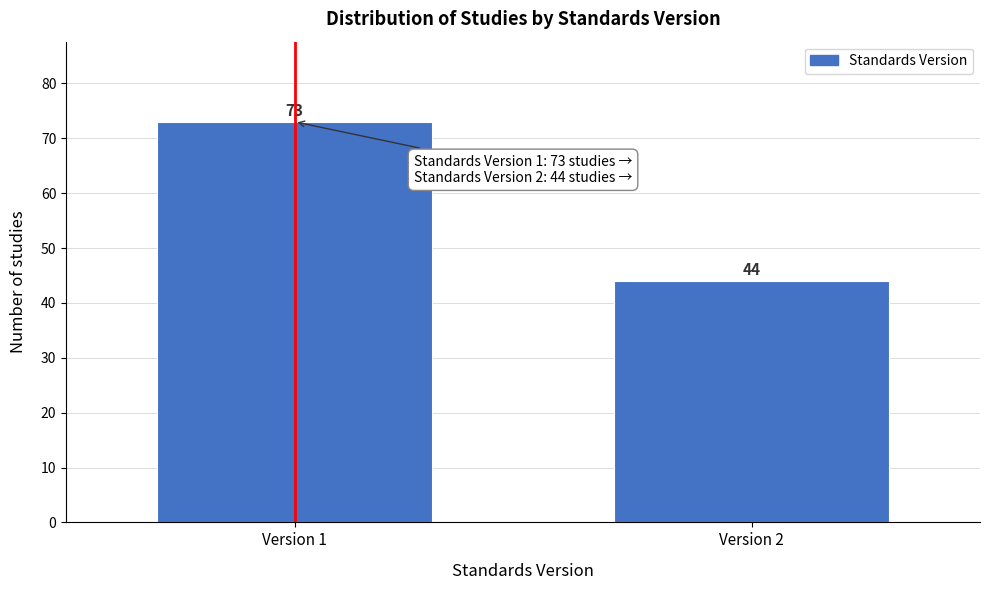

Reading left to right, list all the values displayed in this chart.

Version 1=73	Version 2=44